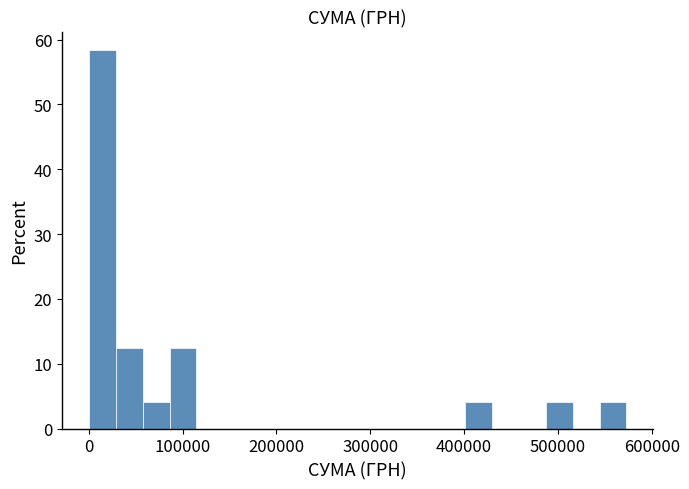

Read against the x-axis, roughly where is the centre of the tallest bar?

10000